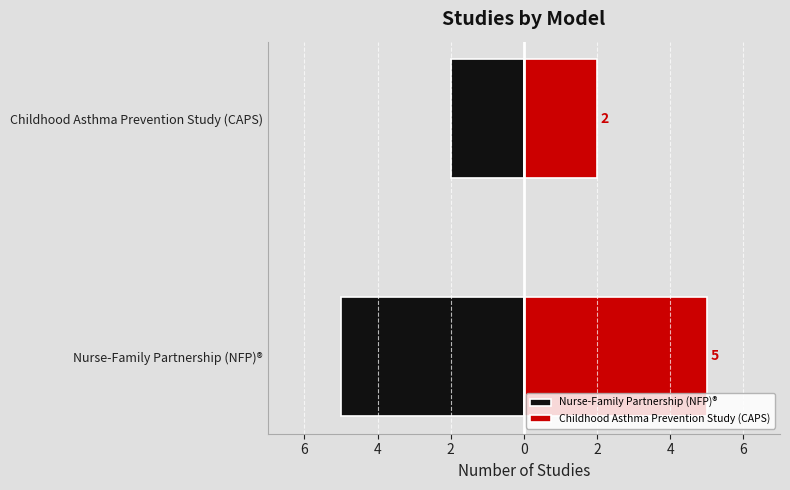

The Nurse-Family Partnership (NFP)® series shows -1 at Childhood Asthma Prevention Study (CAPS). True or false?

False